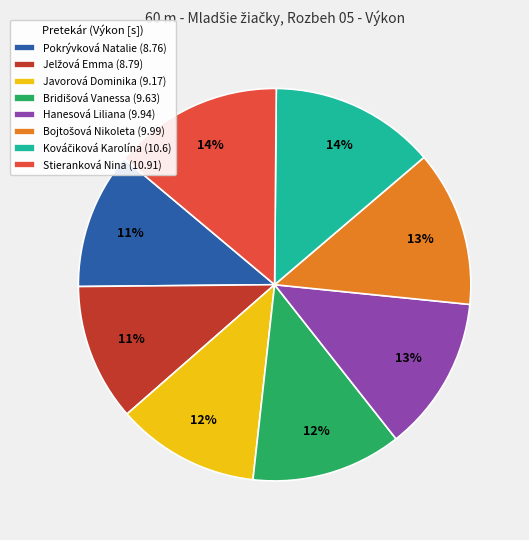

To the nearest percent, what percentage of the pie is Javorová Dominika (9.17)?

12%